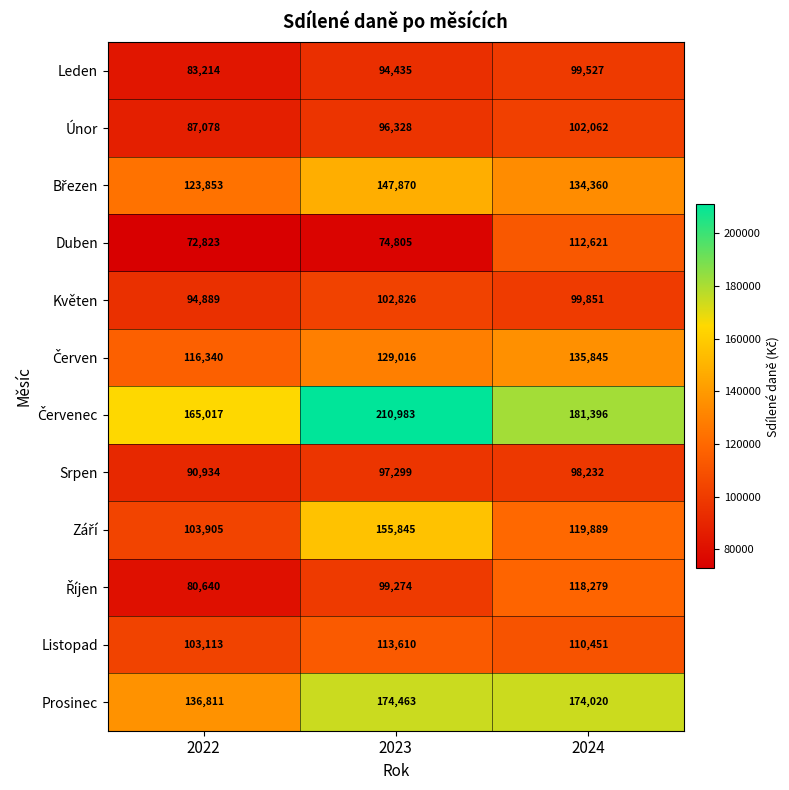

What is the difference between the highest and lowest values at 2023?

136178